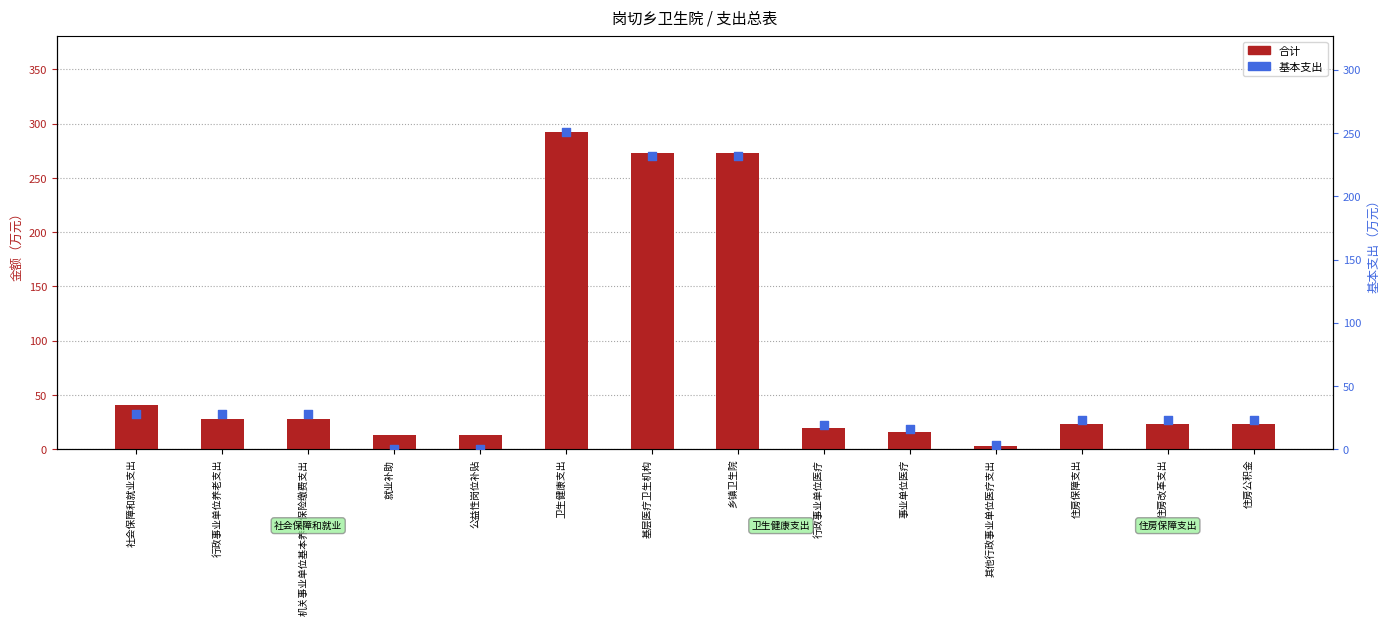

Is the value of 基本支出 at 乡镇卫生院 greater than the value of 合计 at 行政事业单位养老支出?

Yes